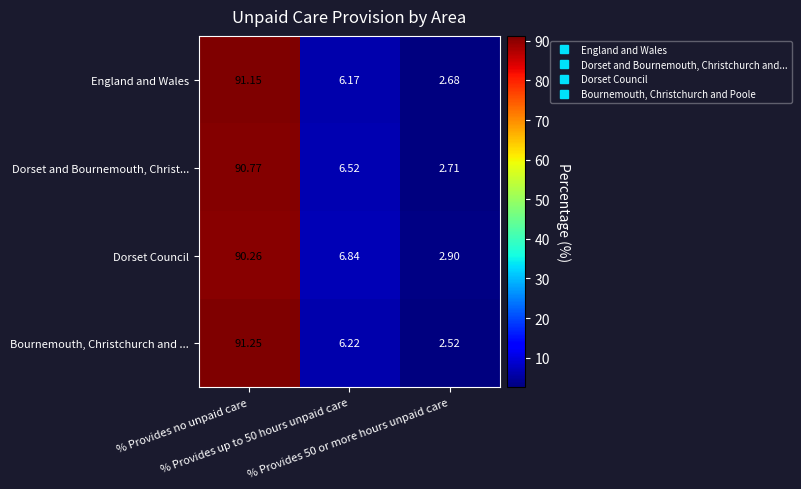

Count the number of categories in the chart.

3